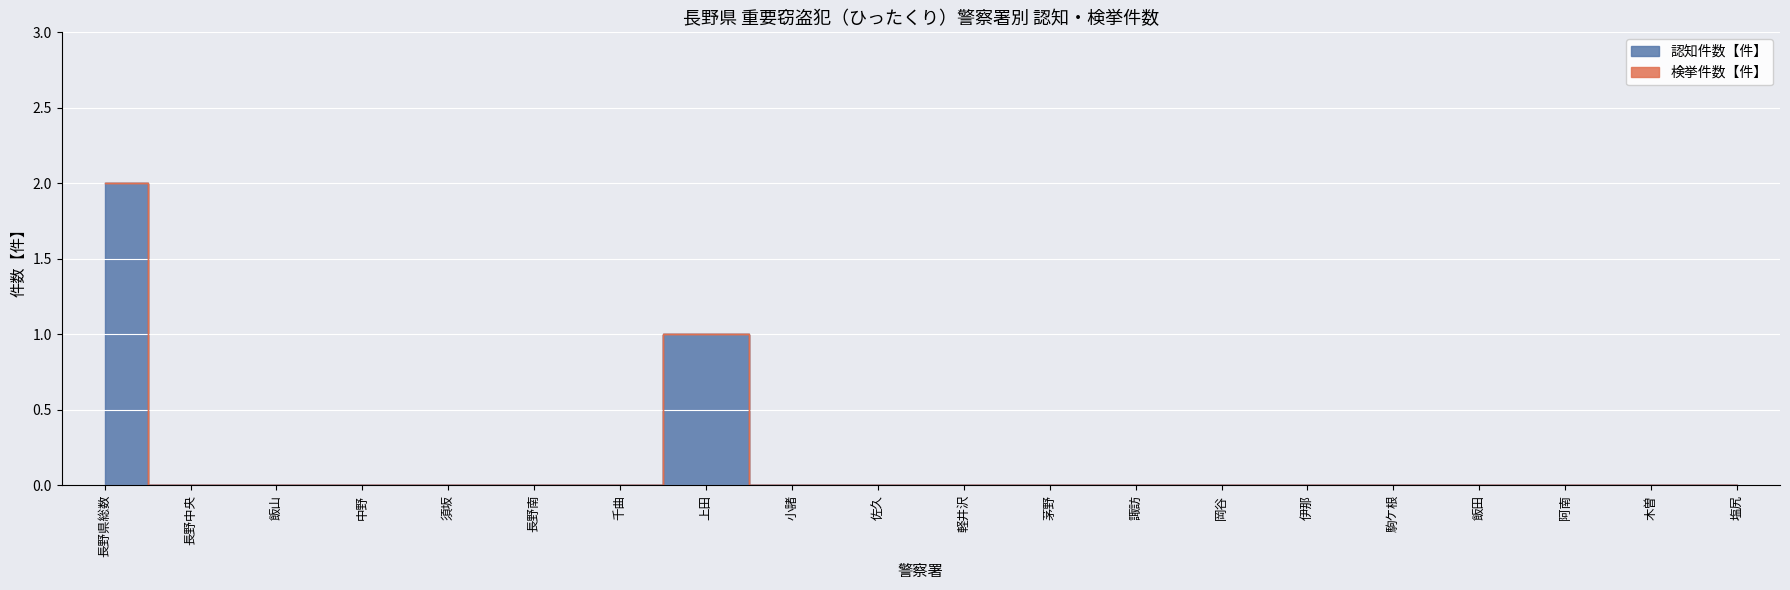

Reading left to right, extract all data points from this chart.

長野県総数=2	長野中央=0	飯山=0	中野=0	須坂=0	長野南=0	千曲=0	上田=1	小諸=0	佐久=0	軽井沢=0	茅野=0	諏訪=0	岡谷=0	伊那=0	駒ケ根=0	飯田=0	阿南=0	木曽=0	塩尻=0